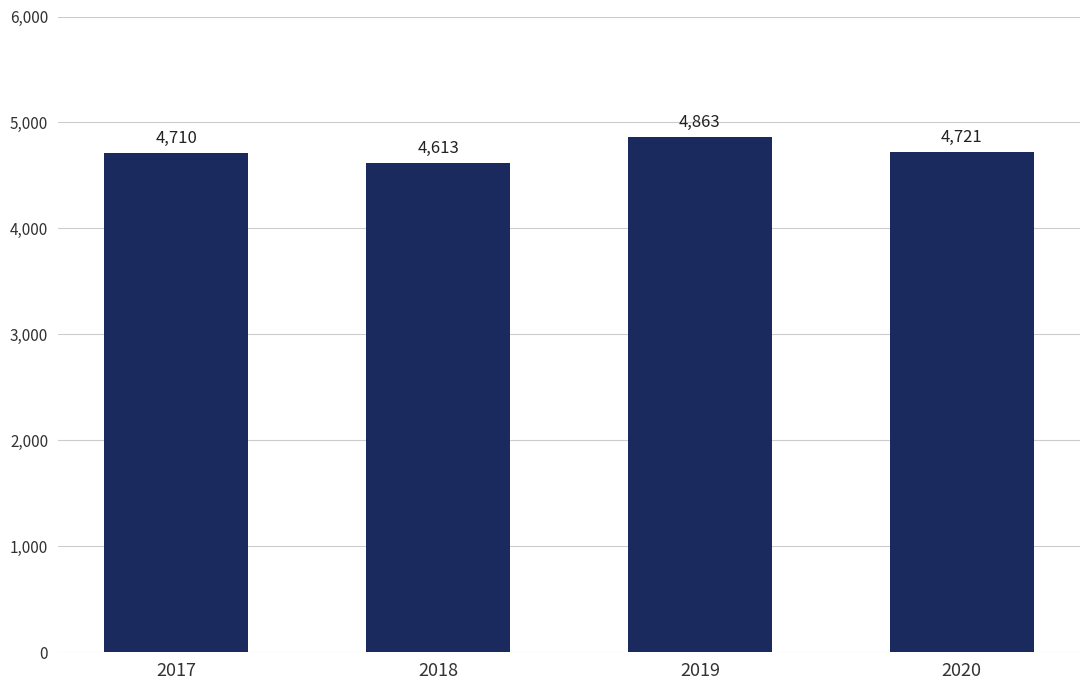

Reading left to right, what are all the values shown in this chart?

2017=4710	2018=4613	2019=4863	2020=4721